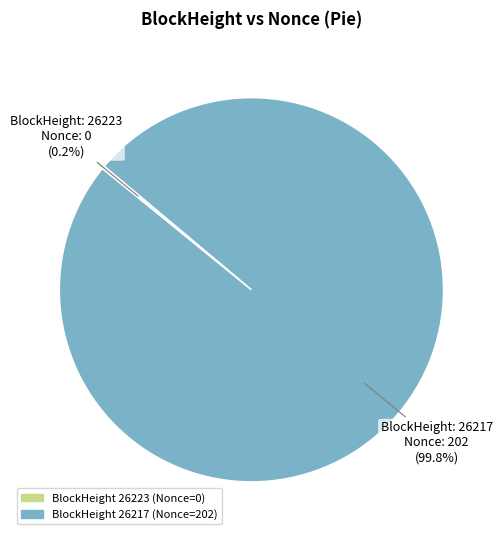

Does any single category account for the majority?

Yes